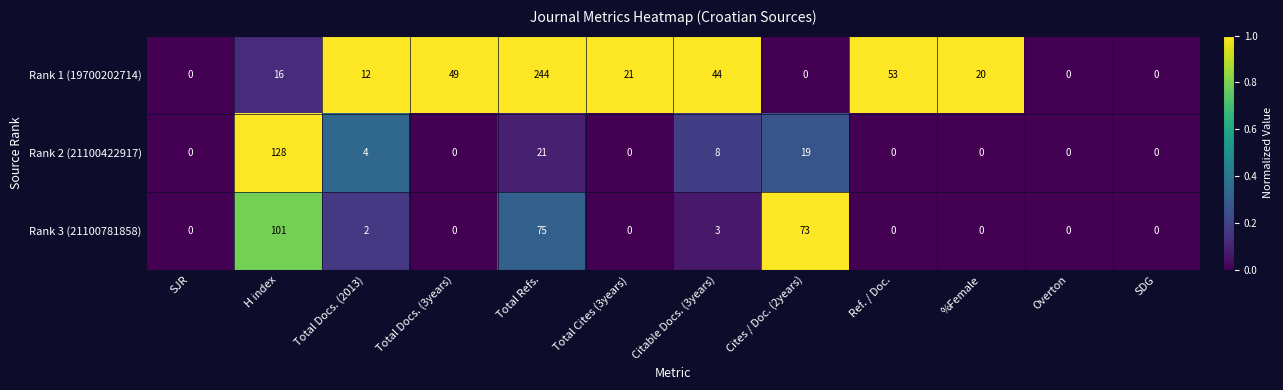

What is the total value across all series at Total Refs.?

340